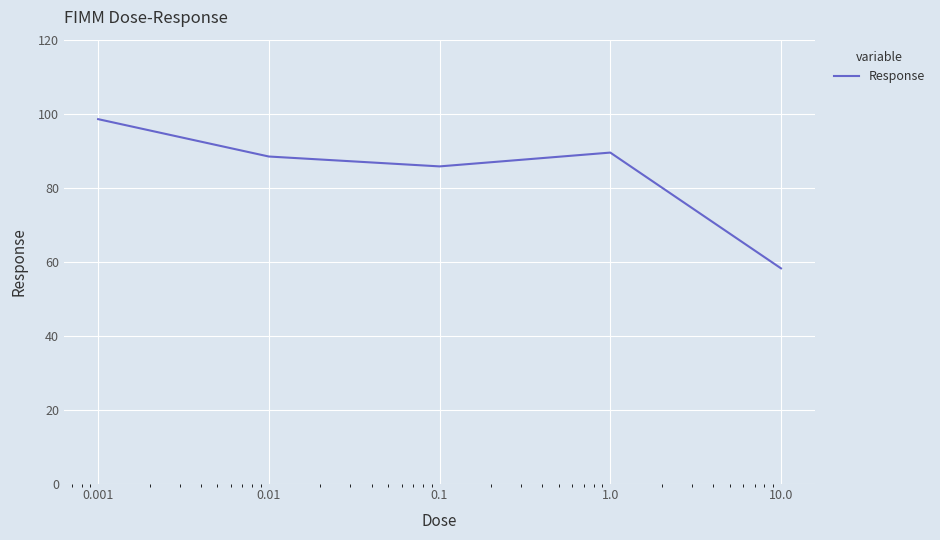

What is the difference between the second highest and minimum values?

31.3